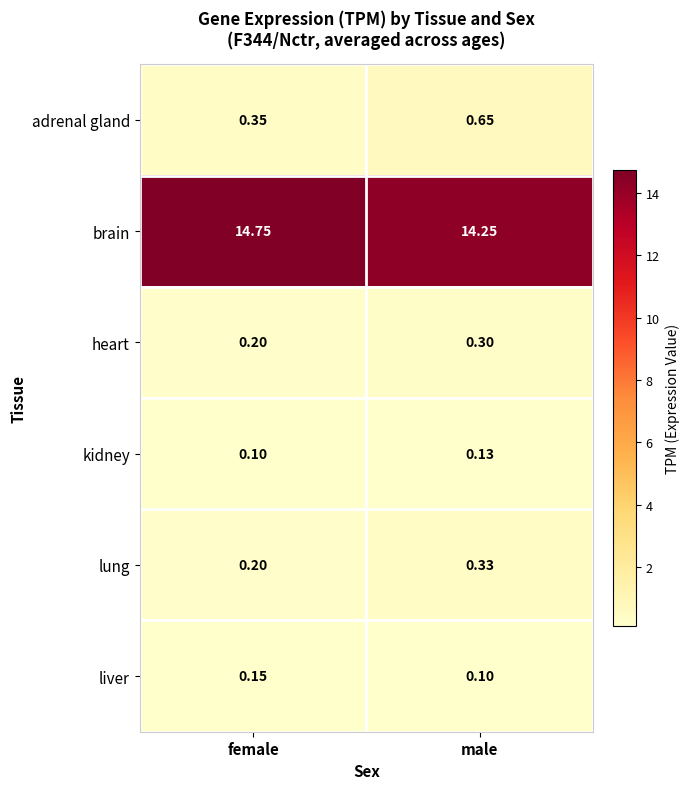

At which label does brain reach its minimum?

male